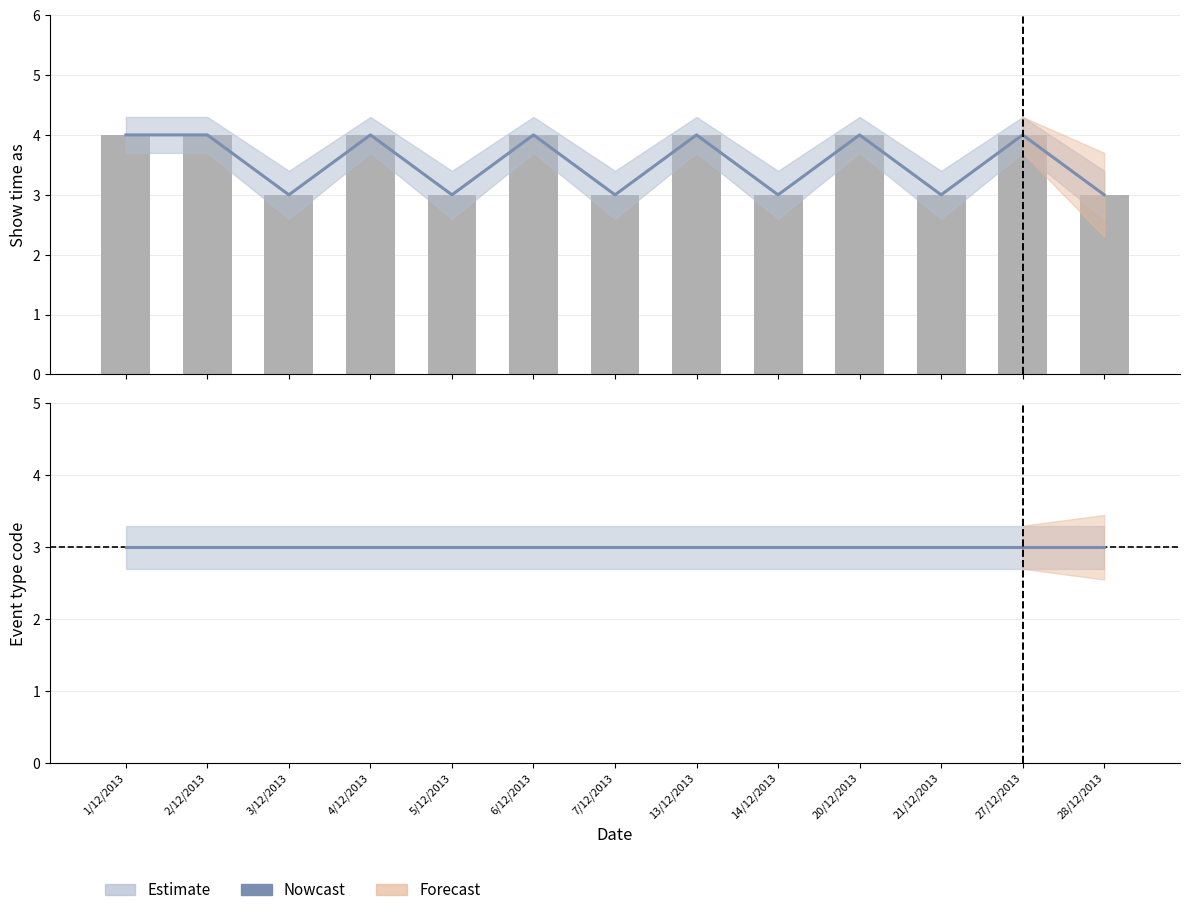

Rank the categories by value from highest to lowest.

1/12/2013, 2/12/2013, 4/12/2013, 6/12/2013, 13/12/2013, 20/12/2013, 27/12/2013, 3/12/2013, 5/12/2013, 7/12/2013, 14/12/2013, 21/12/2013, 28/12/2013